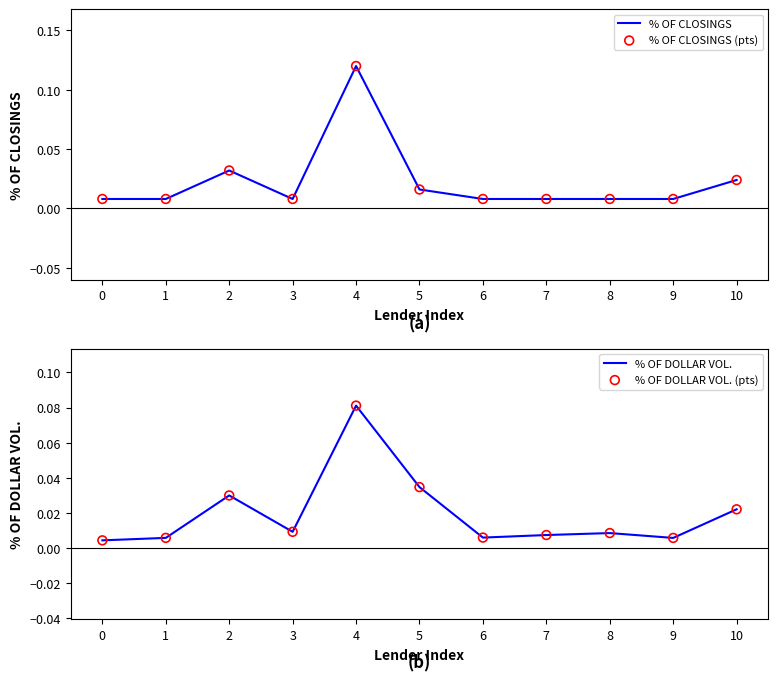

Which series has the largest total across all categories?

% OF CLOSINGS